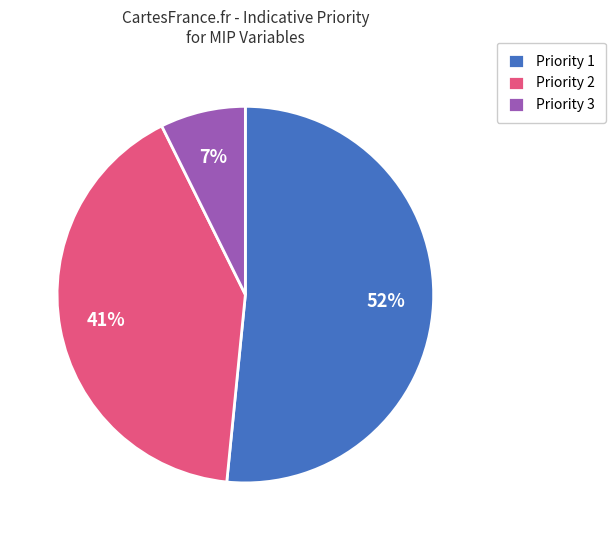

True or false: Priority 1 accounts for 44% of the total.

False